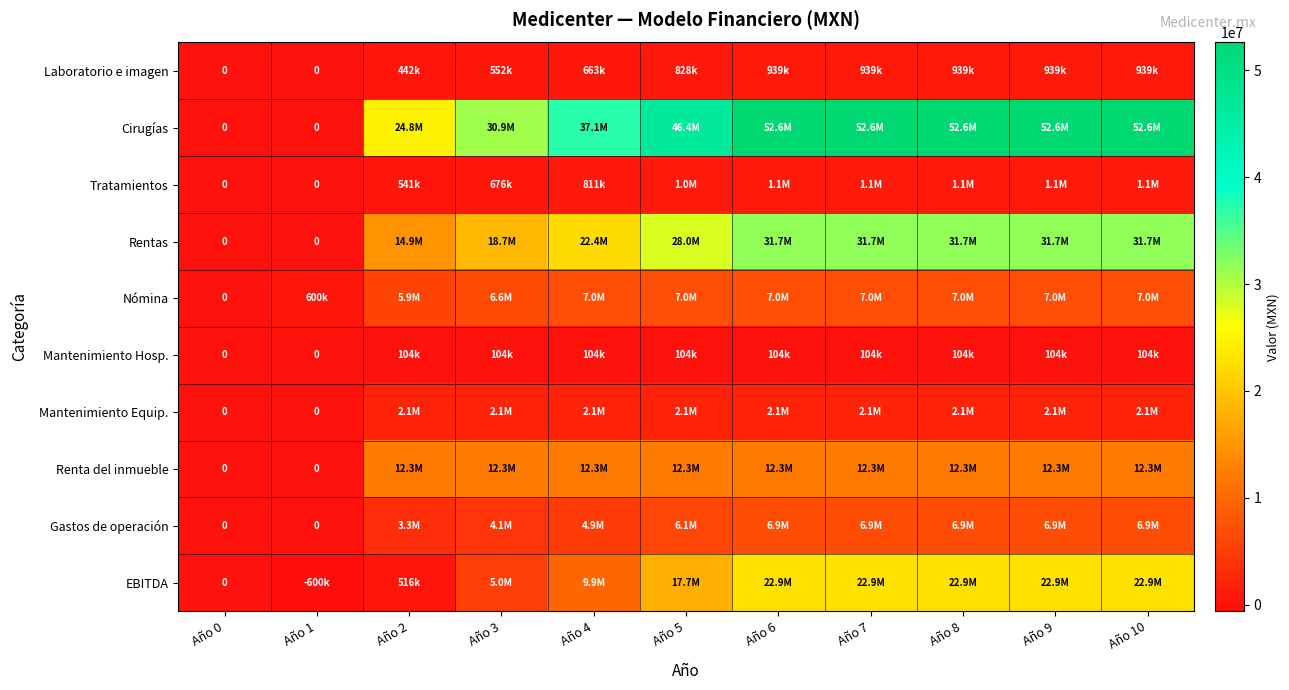

At which category is the sum across all series the highest?

Año 6